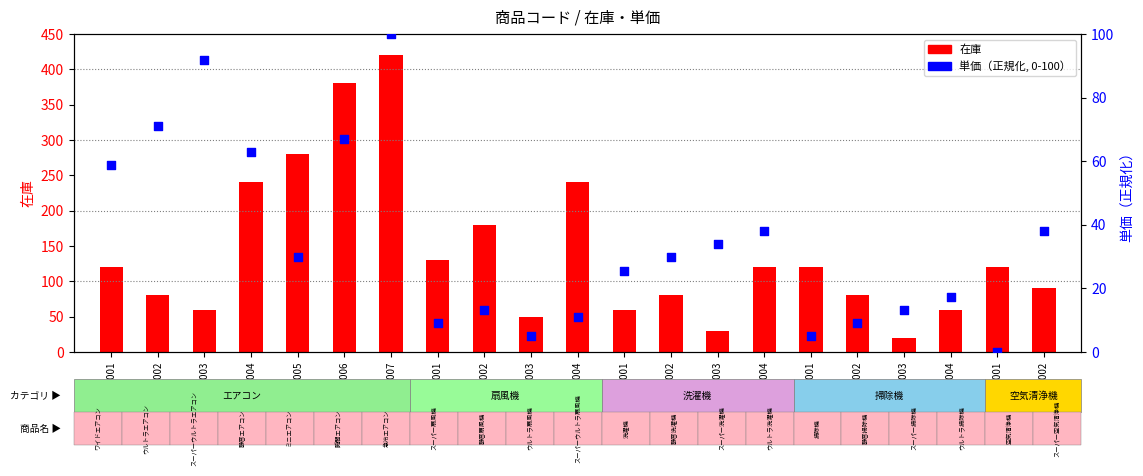

What are all the series names shown in the legend?

在庫, 単価（正規化）